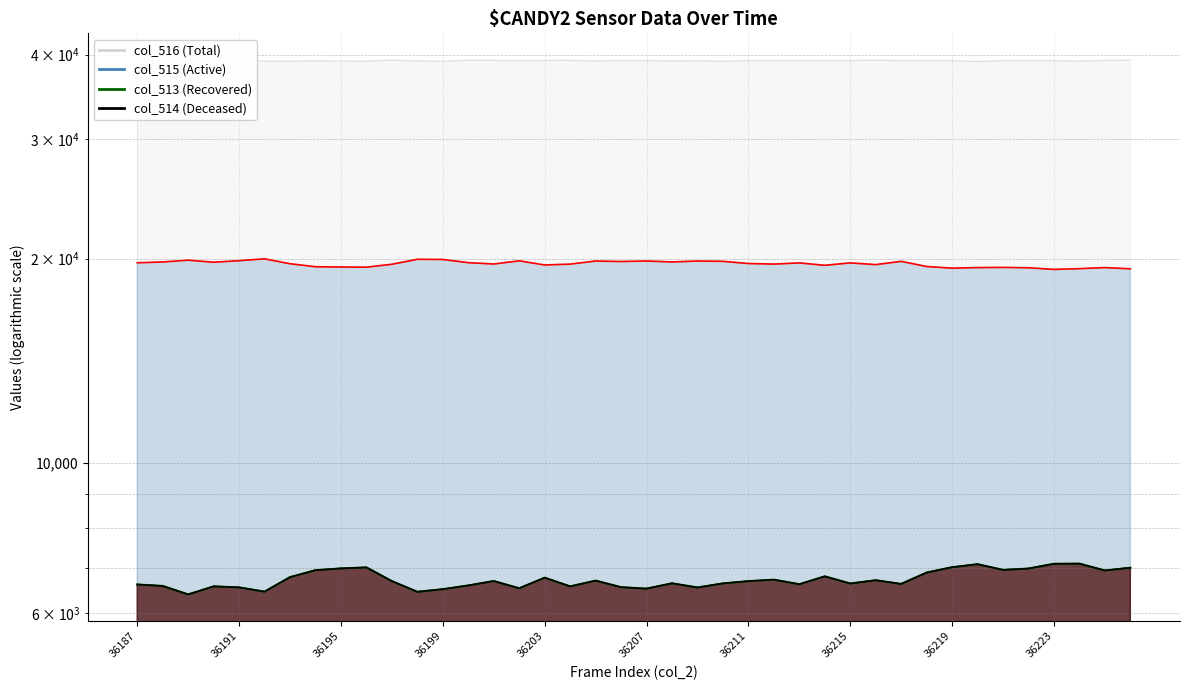

Reading left to right, extract all data points from this chart.

col_515: 19715	19767	19889	19750	19855	19980	19649	19451	19434	19421	19615	19949	19937	19722	19631	19846	19567	19624	19831	19798	19834	19769	19832	19811	19665	19626	19706	19545	19706	19592	19810	19466	19358	19395	19407	19383	19276	19324	19395	19314
col_516: 39212	39193	39257	39220	39137	39106	39111	39147	39122	39111	39237	39140	39095	39227	39217	39166	39206	39216	39138	39190	39185	39132	39162	39092	39187	39192	39199	39197	39199	39239	39187	39187	39170	39061	39184	39176	39170	39118	39210	39226
col_513: 6608	6575	6389	6565	6543	6449	6775	6937	6979	7003	6683	6446	6503	6586	6687	6523	6762	6566	6695	6547	6516	6634	6541	6632	6683	6717	6614	6793	6630	6704	6620	6882	7007	7079	6944	6976	7089	7093	6930	6995
col_514: 6607	6574	6388	6565	6542	6449	6775	6936	6978	7001	6683	6445	6503	6586	6684	6523	6762	6564	6695	6547	6514	6634	6539	6632	6683	6716	6613	6792	6629	6703	6620	6880	7007	7079	6943	6975	7089	7092	6929	6995